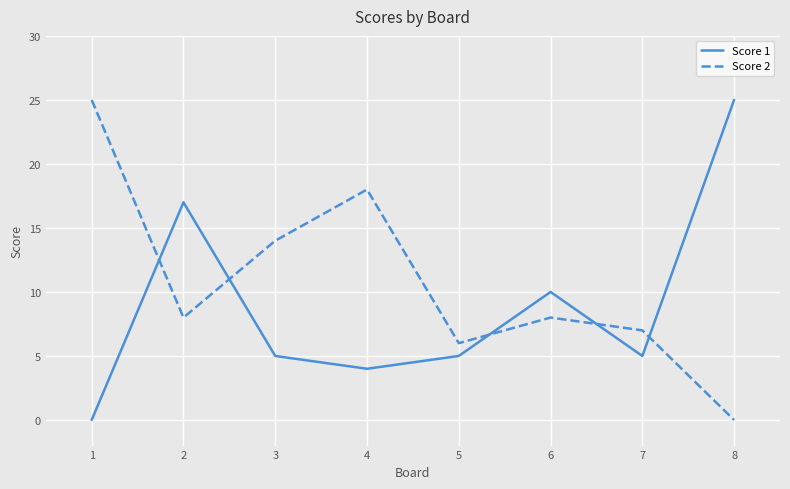

Where do Score 1 and Score 2 first cross each other?

1 and 2